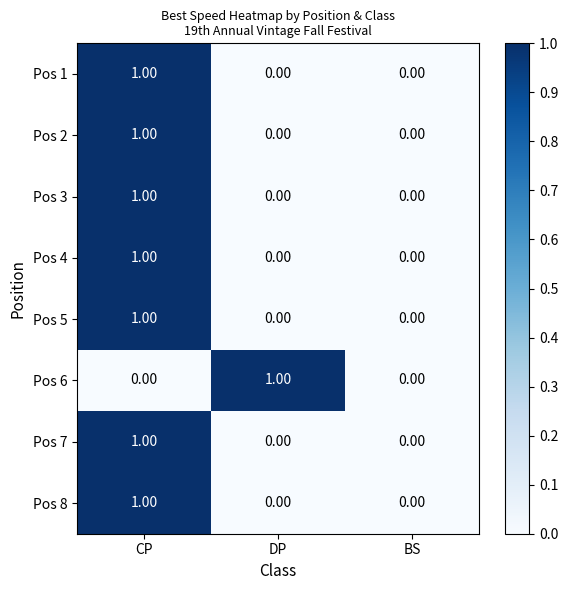

Which category has the highest value in the Pos 7 series?

CP